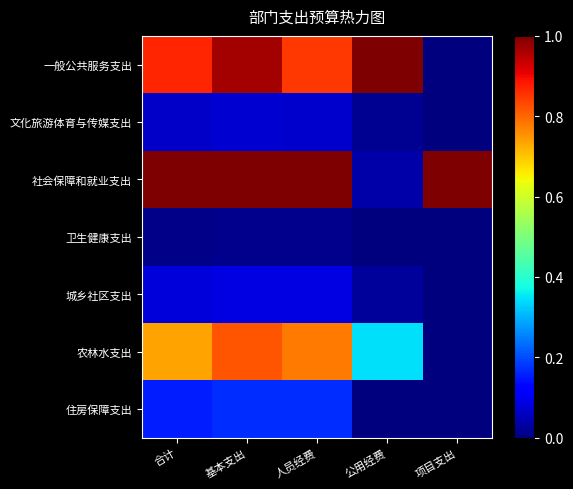

At which category is the sum across all series the highest?

基本支出